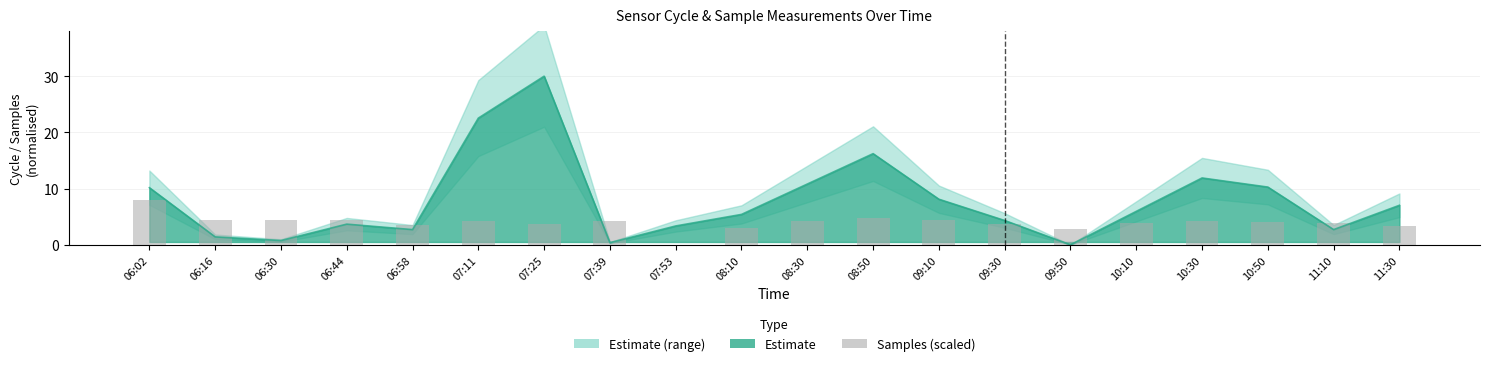

Reading left to right, what are all the values shown in this chart?

8.0	4.4	4.4	4.4	3.6	4.3	3.8	4.2	0.0	3.1	4.2	4.8	4.5	3.6	2.8	3.9	4.2	4.1	3.8	3.4